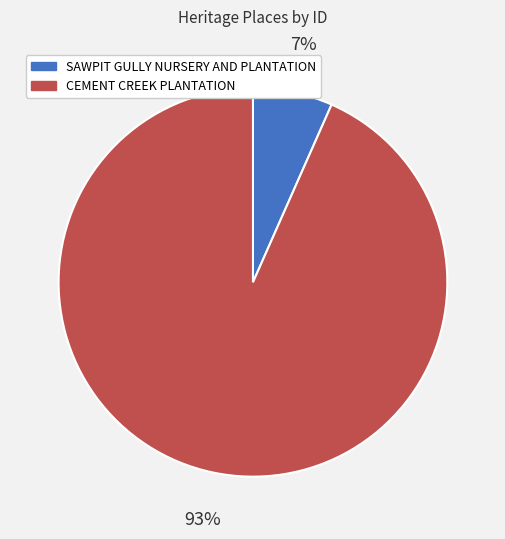

Rank the categories by value from lowest to highest.

SAWPIT GULLY NURSERY AND PLANTATION, CEMENT CREEK PLANTATION